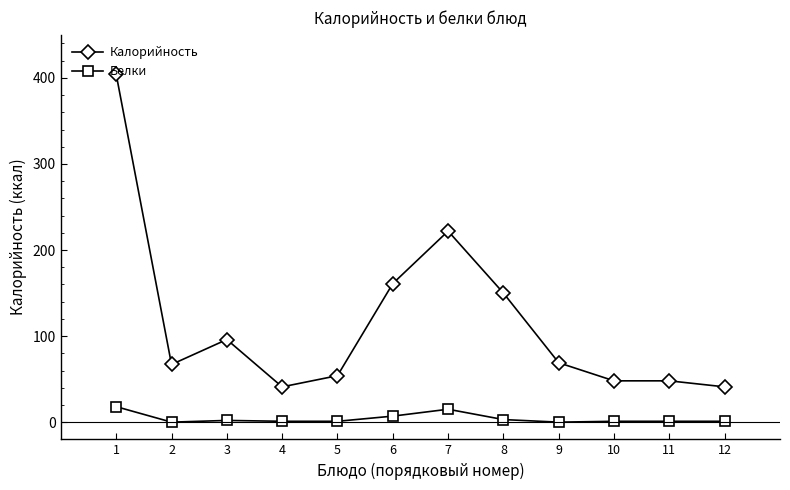

What is the maximum value for Белки?

18